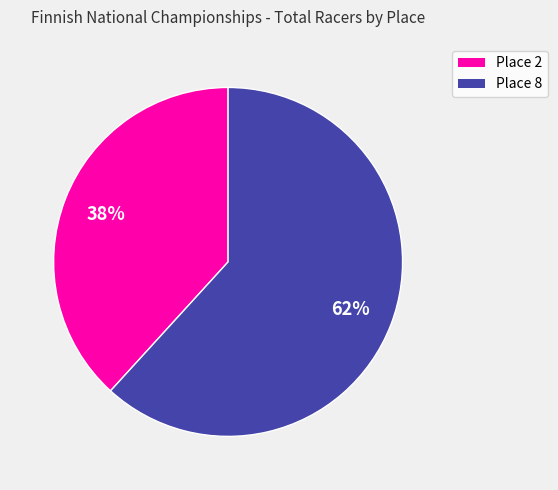

Do Place 2 and Place 8 together represent more than half of the pie?

Yes